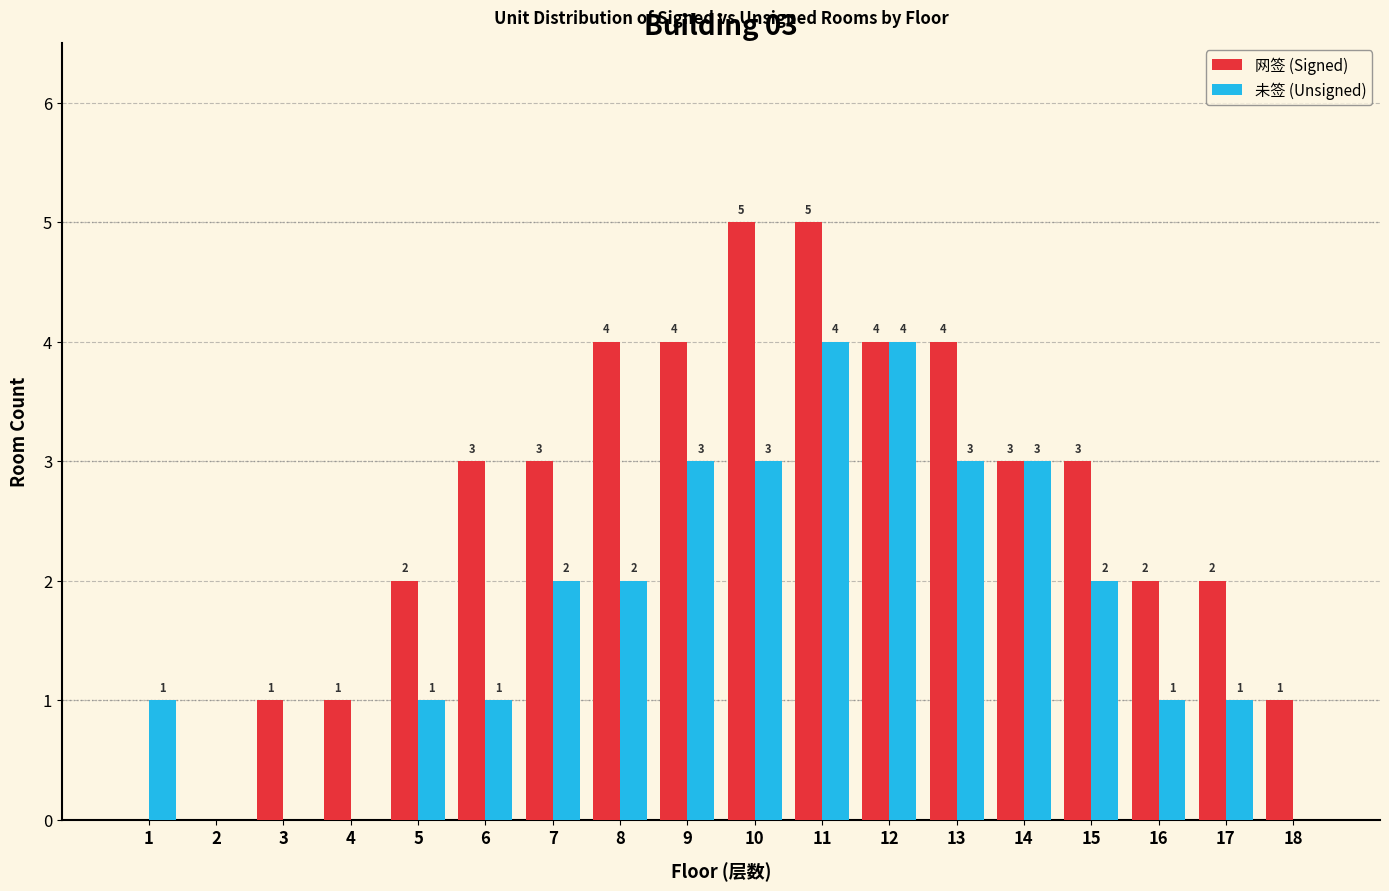

Reading left to right, extract all data points from this chart.

网签 (Signed): 1=0	2=0	3=1	4=1	5=2	6=3	7=3	8=4	9=4	10=5	11=5	12=4	13=4	14=3	15=3	16=2	17=2	18=1
未签 (Unsigned): 1=1	2=0	3=0	4=0	5=1	6=1	7=2	8=2	9=3	10=3	11=4	12=4	13=3	14=3	15=2	16=1	17=1	18=0